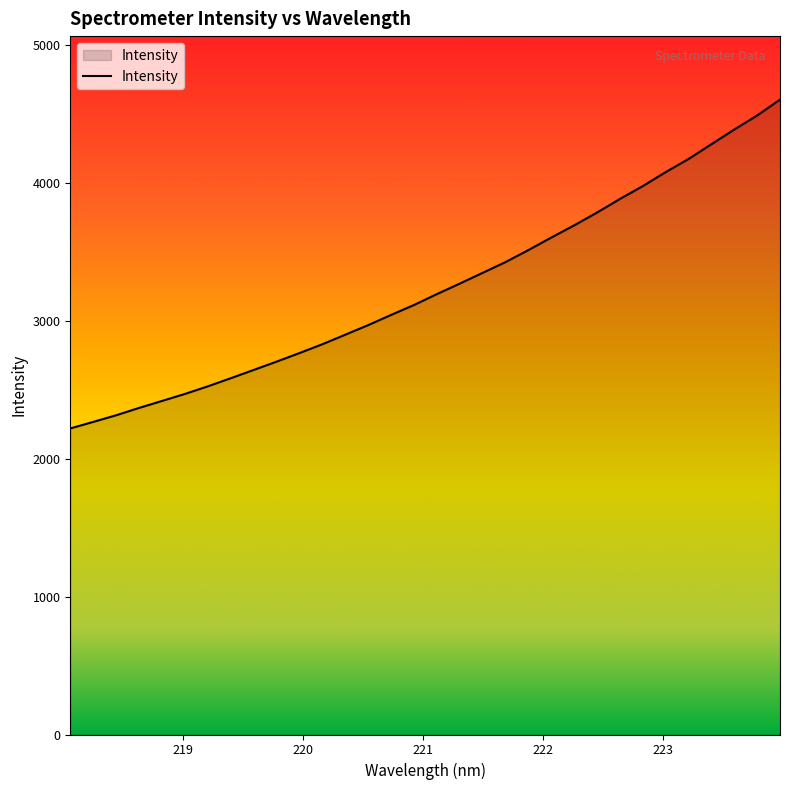

What is the difference between the maximum and minimum values?

2385.7